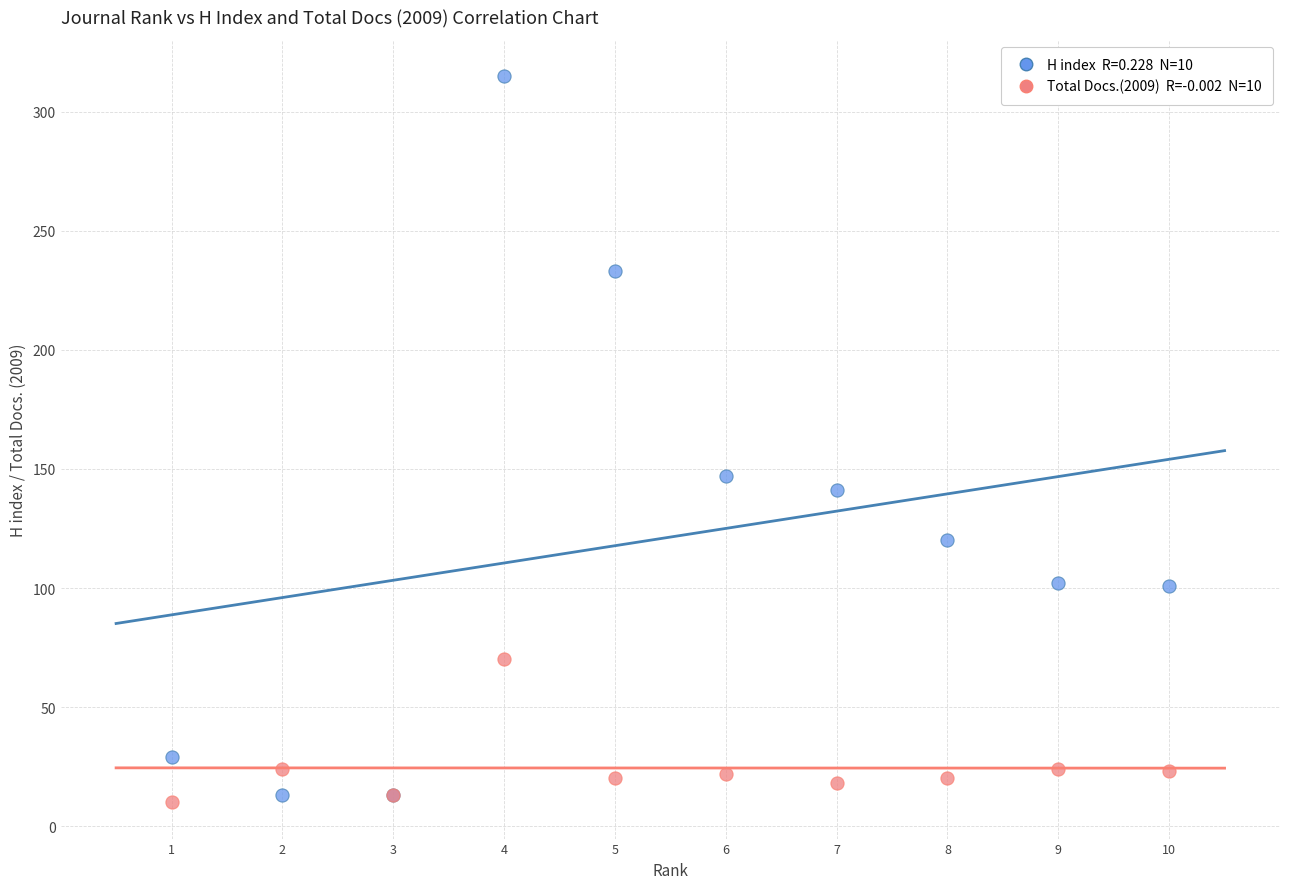

Across all series, what Y value is closest to 162?

147